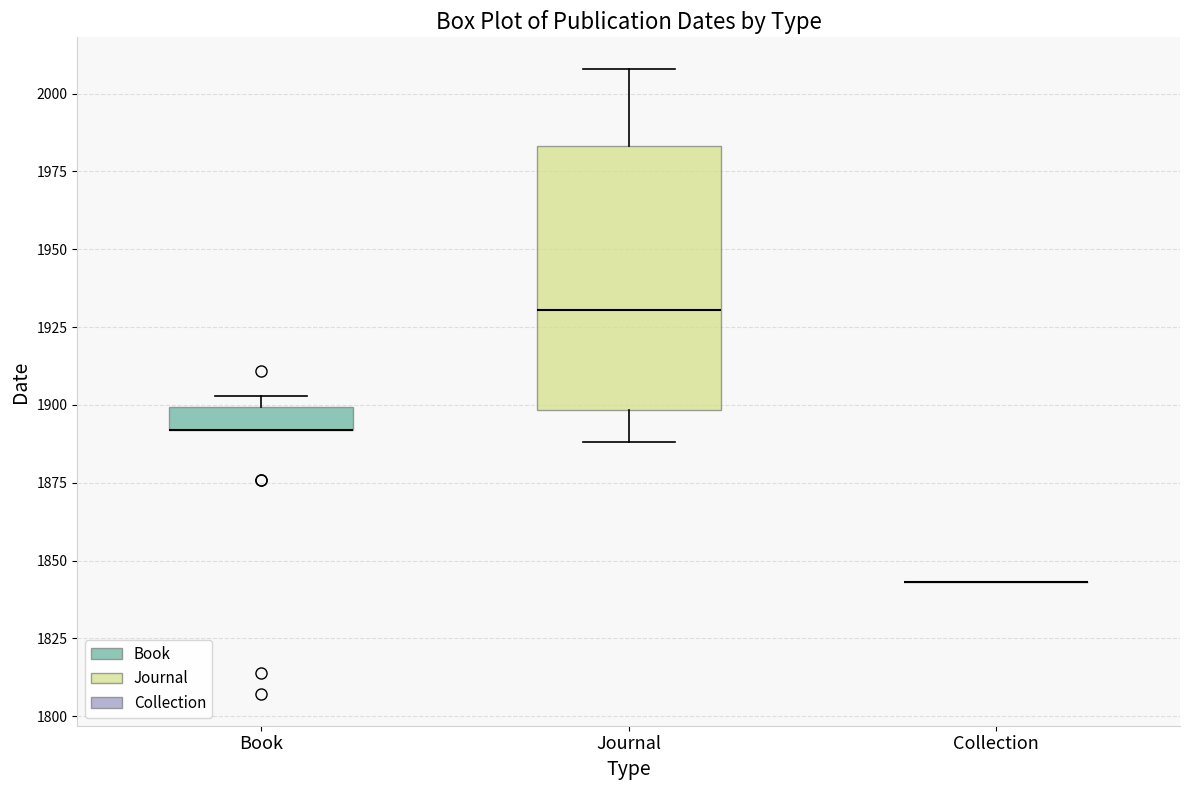

Which box is the tallest, from its lower edge to its upper edge?

Journal